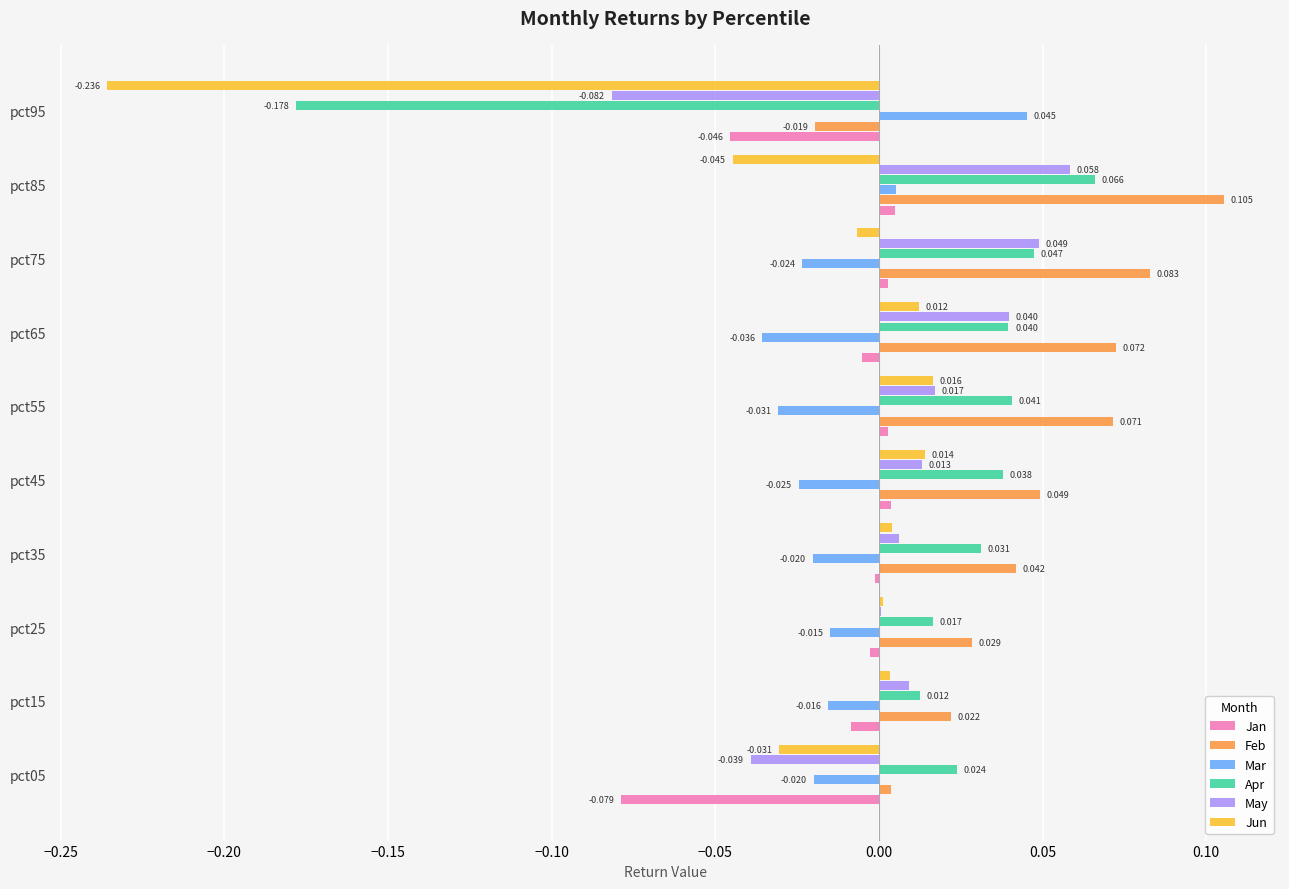

Is the value of Feb at pct65 greater than the value of Apr at pct55?

Yes